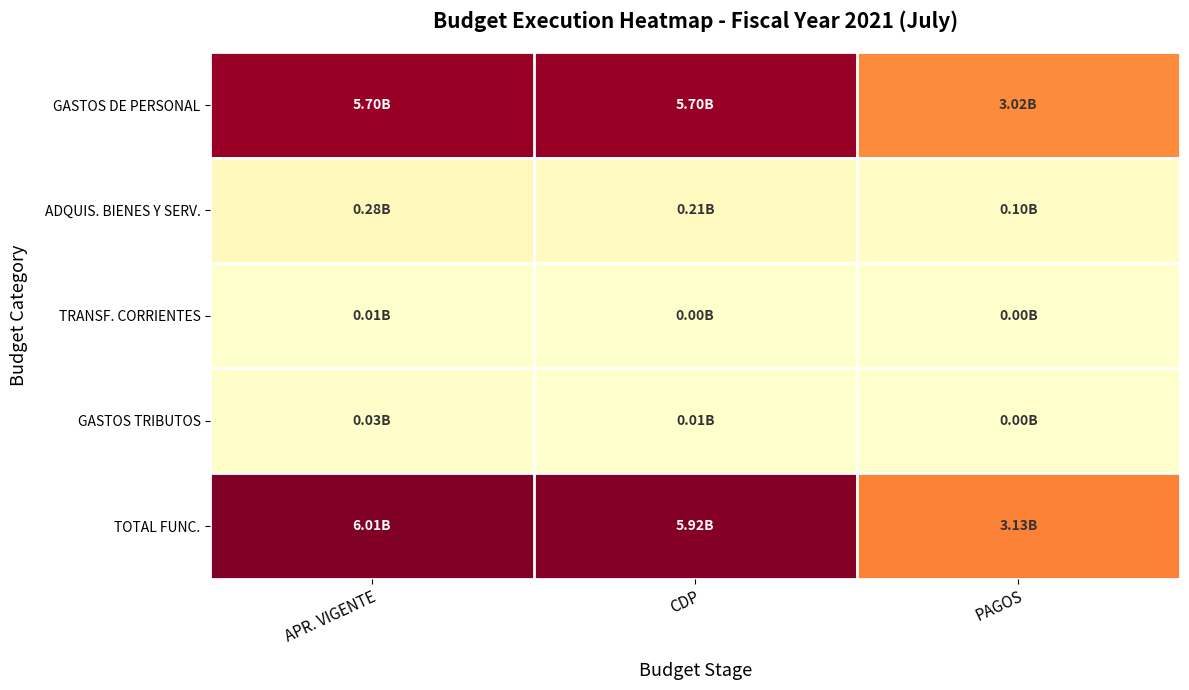

Reading left to right, what are all the values shown in this chart?

GASTOS DE PERSONAL: APR. VIGENTE=5.7	CDP=5.7	PAGOS=3.0
ADQUIS. BIENES Y SERV.: APR. VIGENTE=0.3	CDP=0.2	PAGOS=0.1
TRANSF. CORRIENTES: APR. VIGENTE=0.0	CDP=0.0	PAGOS=0.0
GASTOS TRIBUTOS: APR. VIGENTE=0.0	CDP=0.0	PAGOS=0.0
TOTAL FUNC.: APR. VIGENTE=6.0	CDP=5.9	PAGOS=3.1